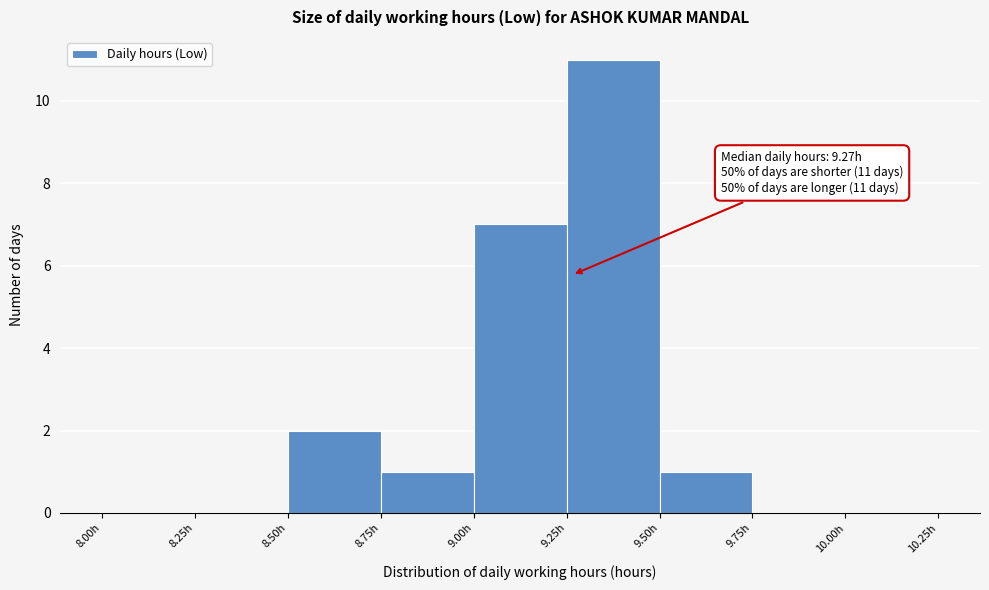

Which range on the x-axis has the tallest bar?

9.25 to 9.50